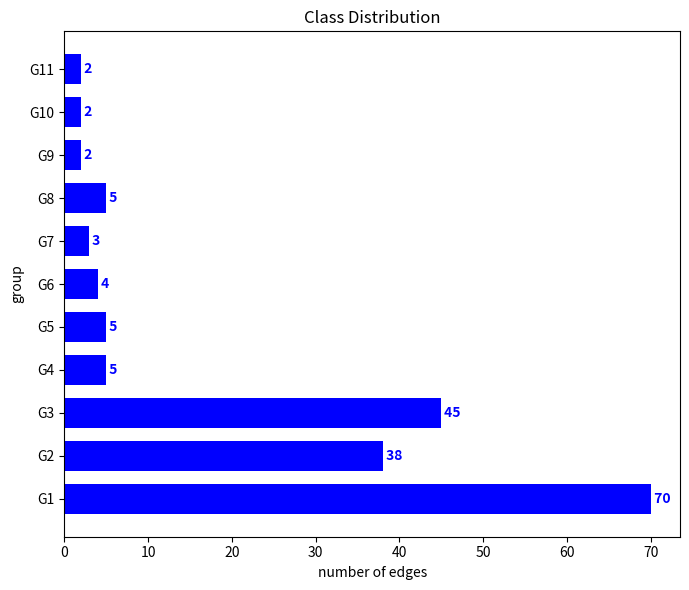

How many bars are there in total?

11